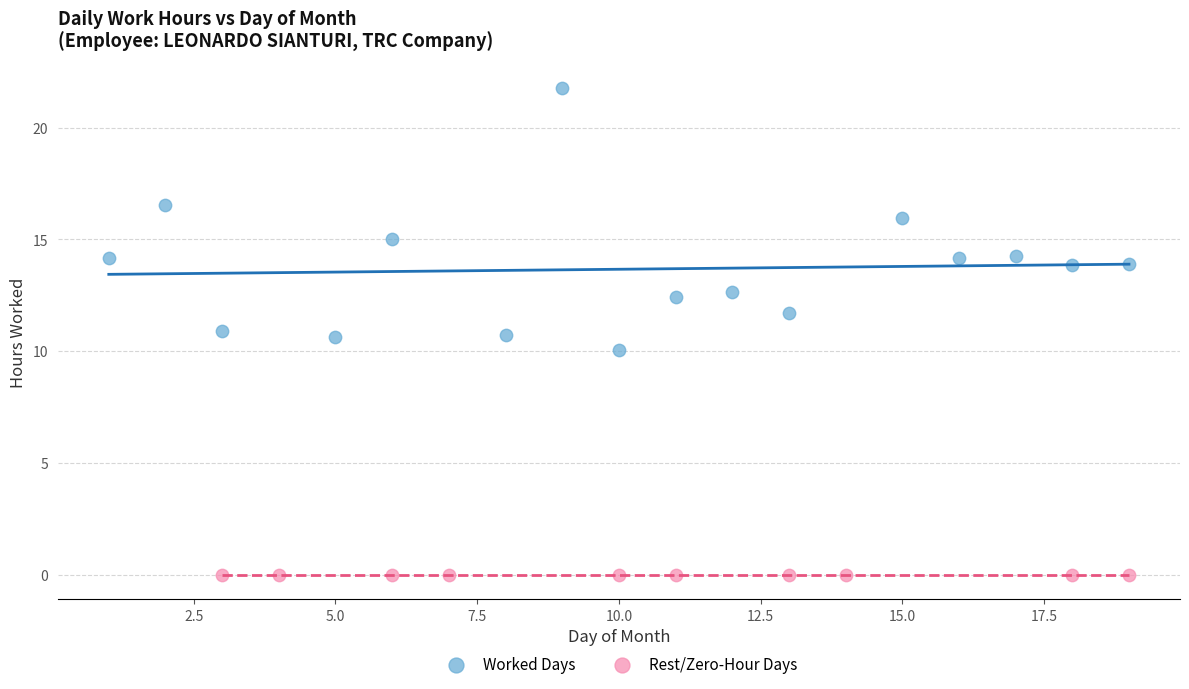

Which series reaches the maximum Y coordinate?

Worked Days